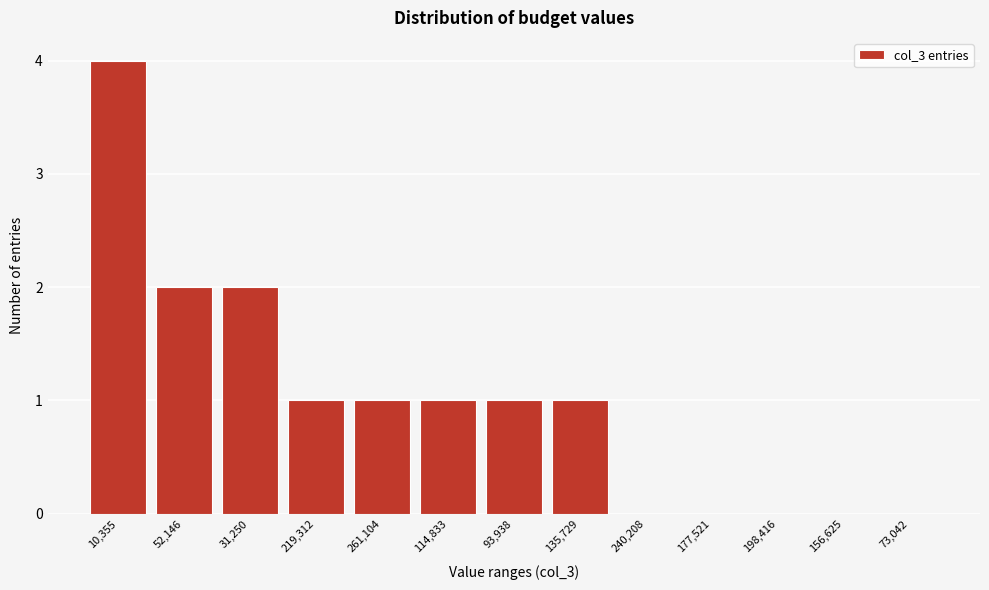

Reading right to left, transcribe all the data shown in this chart.

73,042=0	156,625=0	198,416=0	177,521=0	240,208=0	135,729=1	93,938=1	114,833=1	261,104=1	219,312=1	31,250=2	52,146=2	10,355=4